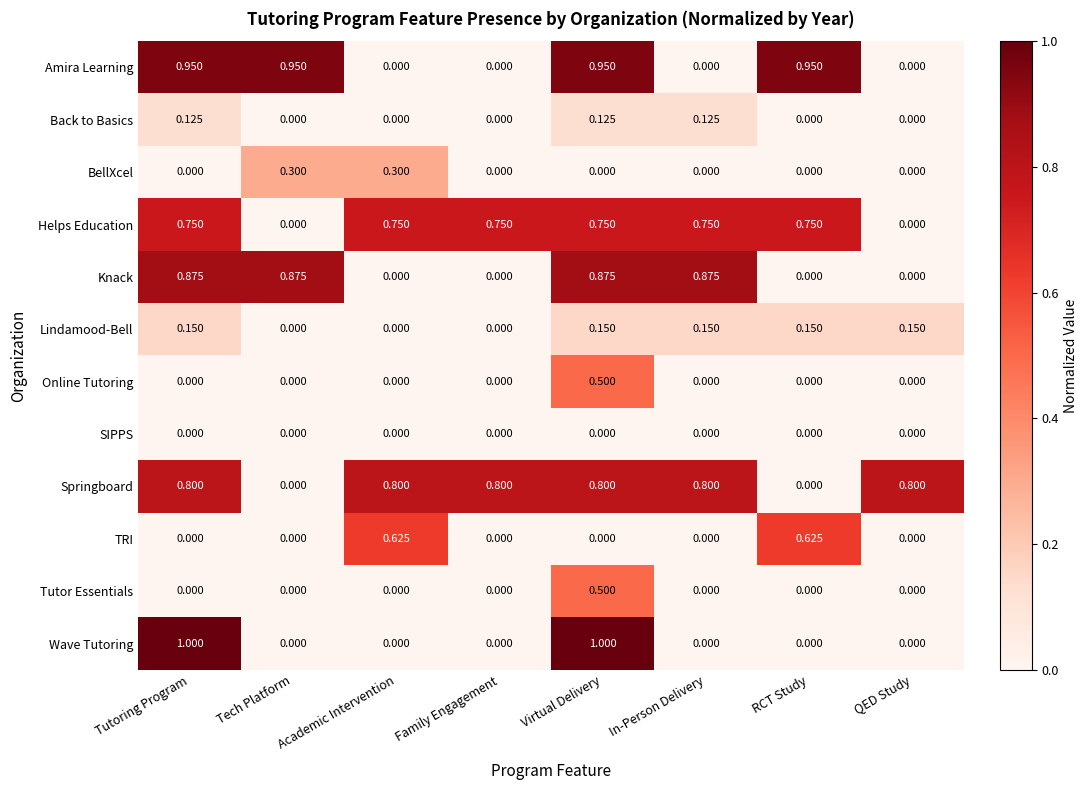

At how many categories does at least one series exceed 0?

8